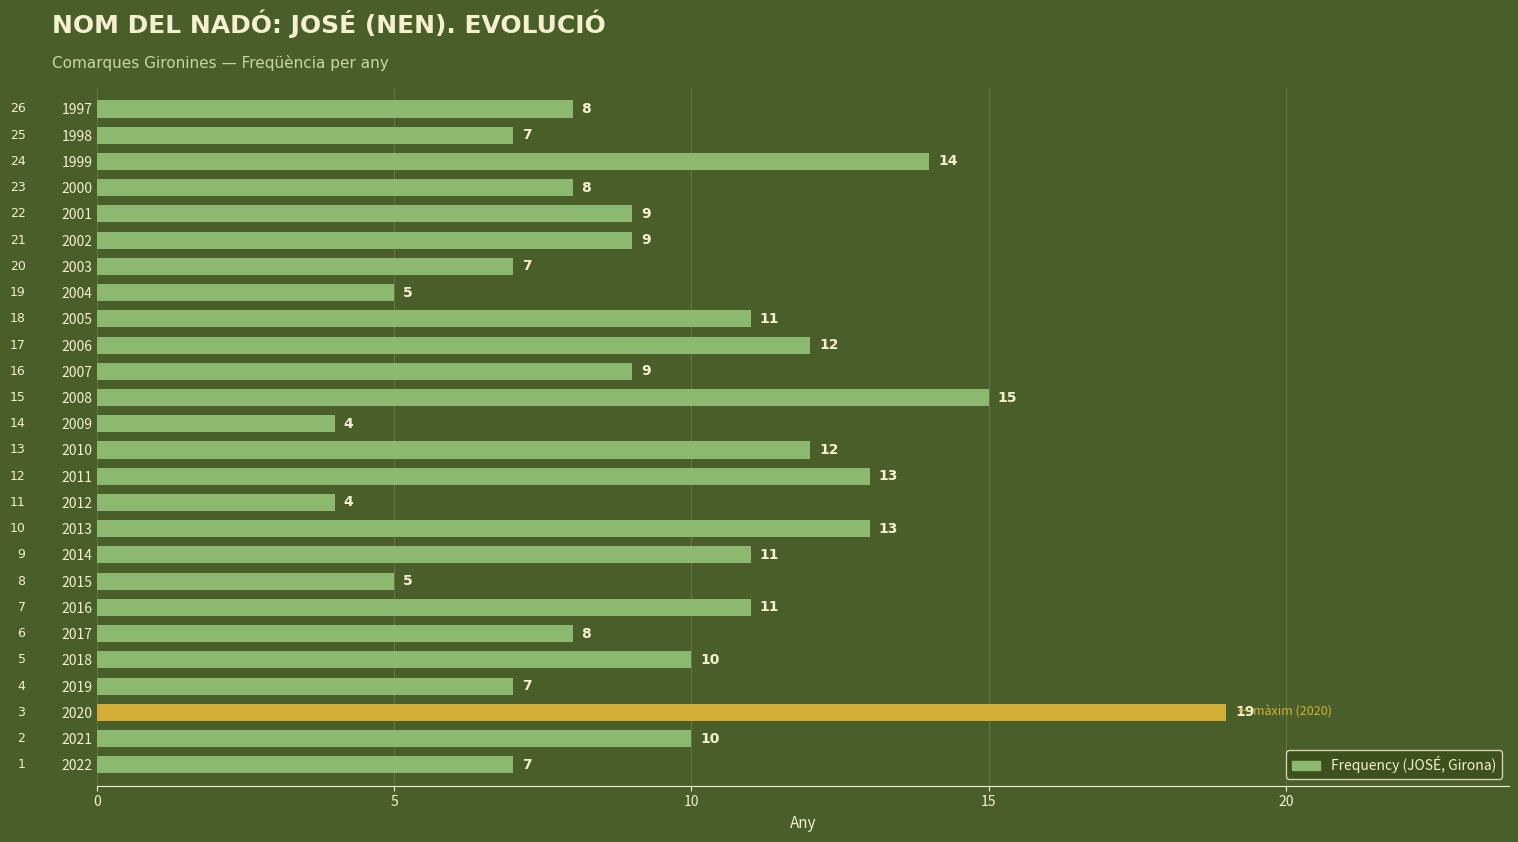

How many data points are less than 9?

11